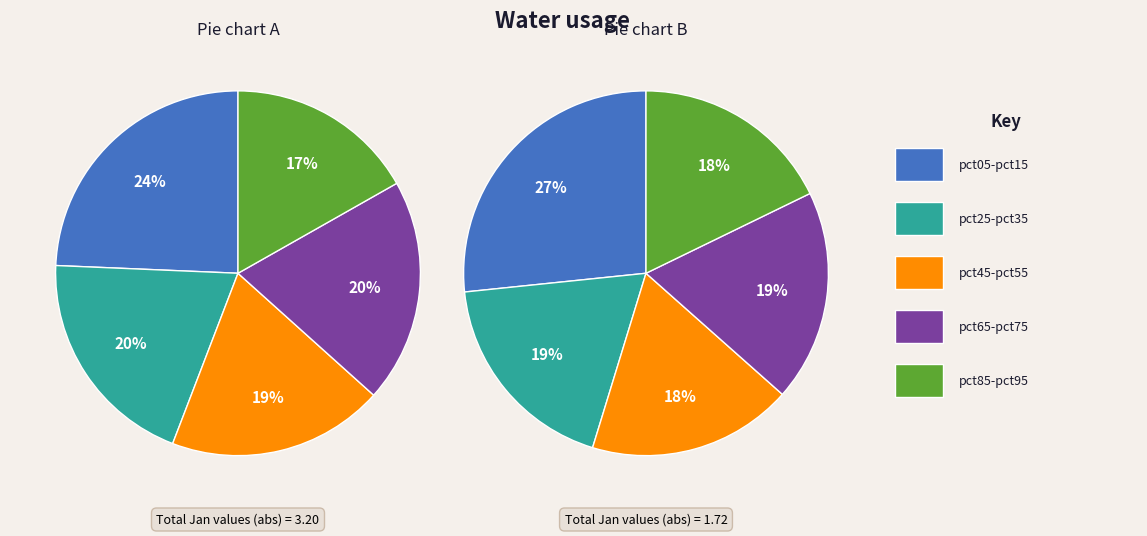

Which slice is the smallest?

pct95